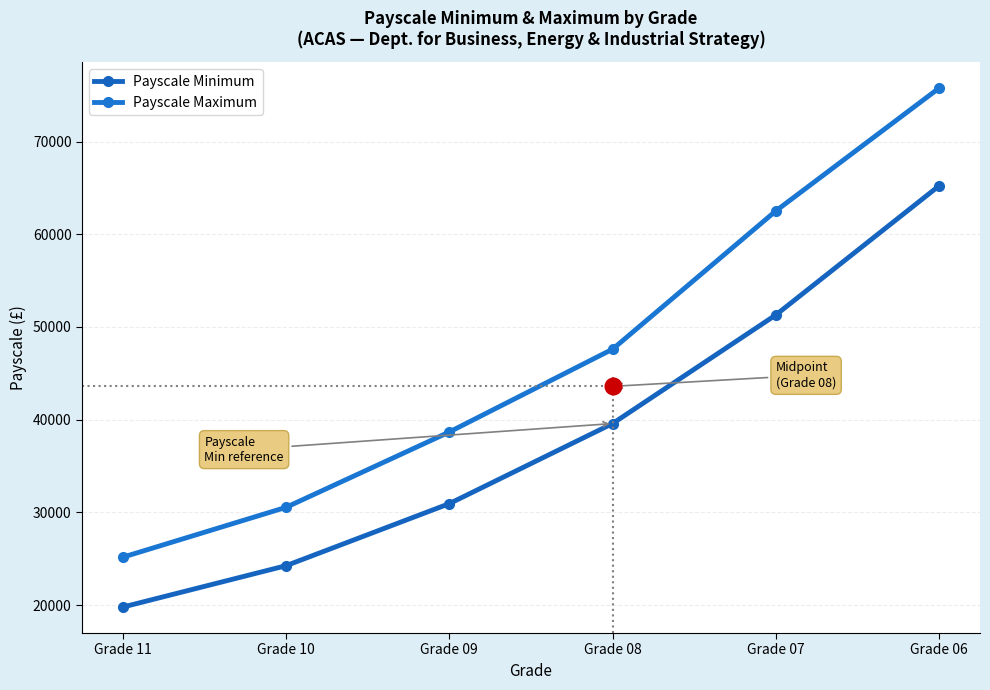

How many Payscale Maximum values are between 30546 and 62519?

4